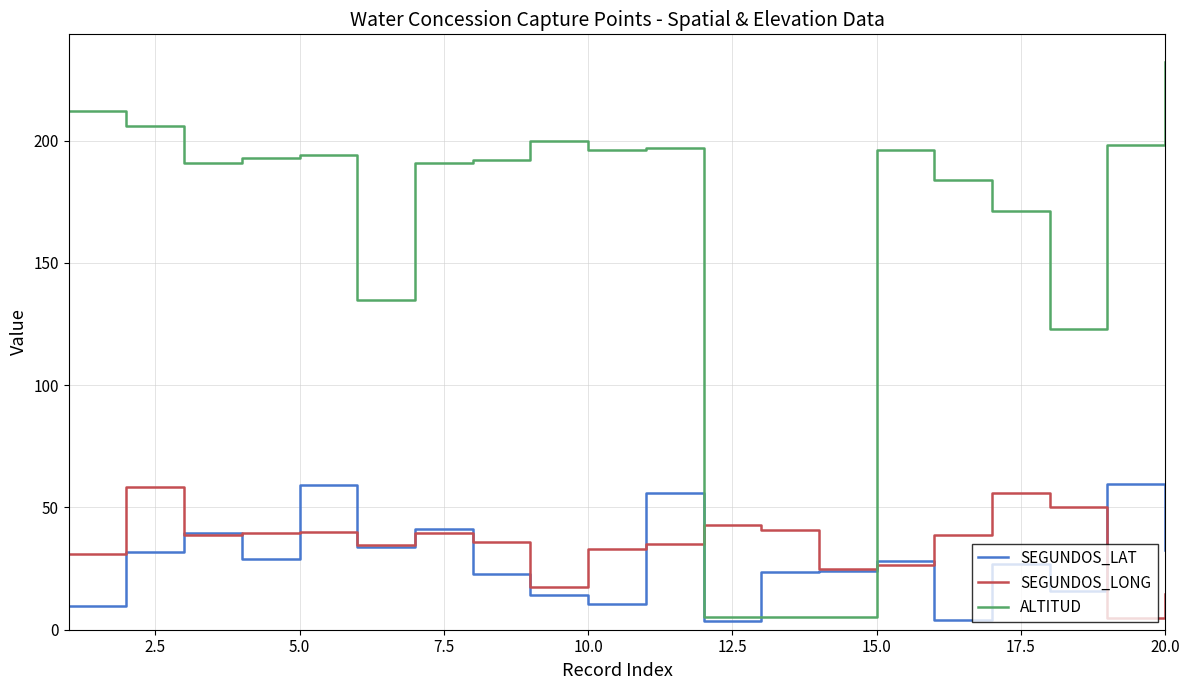

What is the greatest value displayed?

232.0